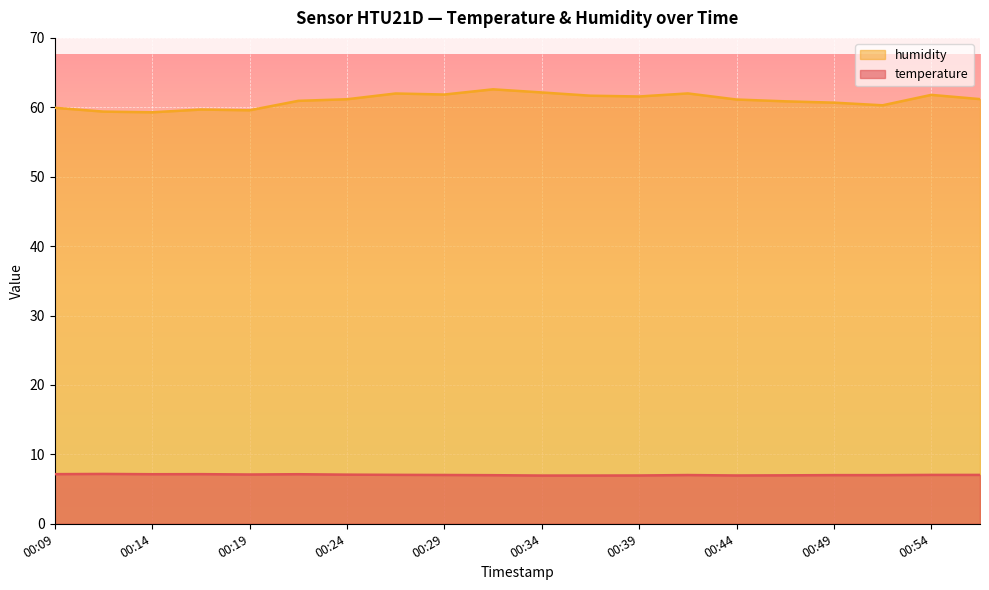

List the labels in order of humidity value, smallest first.

00:14, 00:11, 00:19, 00:17, 00:09, 00:52, 00:49, 00:47, 00:22, 00:44, 00:24, 00:57, 00:39, 00:36, 00:54, 00:29, 00:26, 00:41, 00:34, 00:31